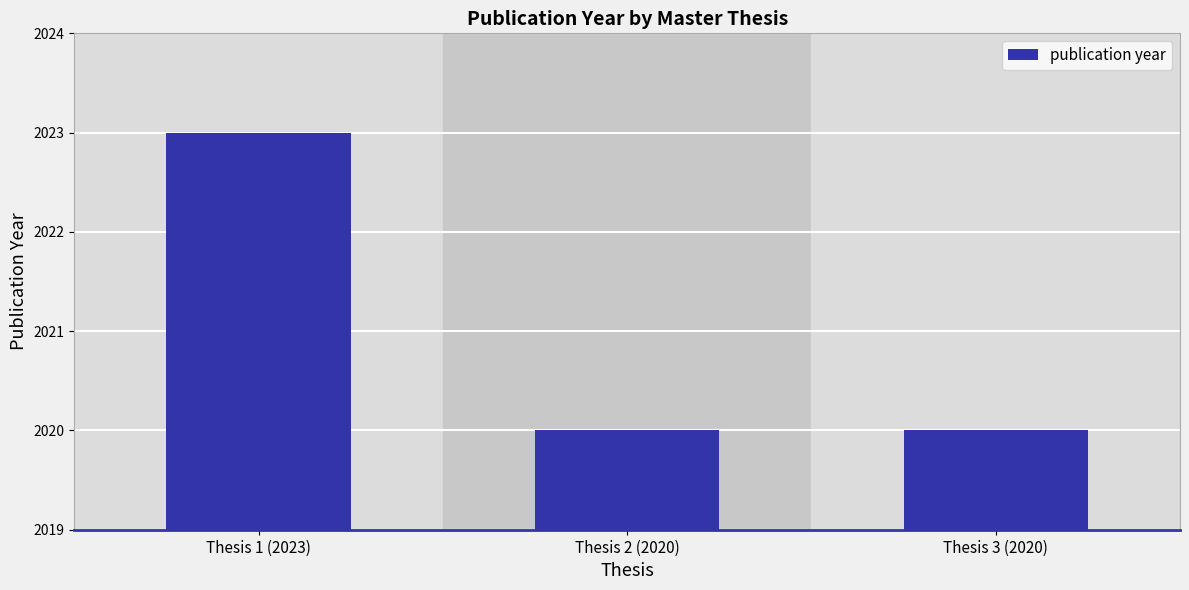

List the labels in order of value, smallest first.

Thesis 2 (2020), Thesis 3 (2020), Thesis 1 (2023)